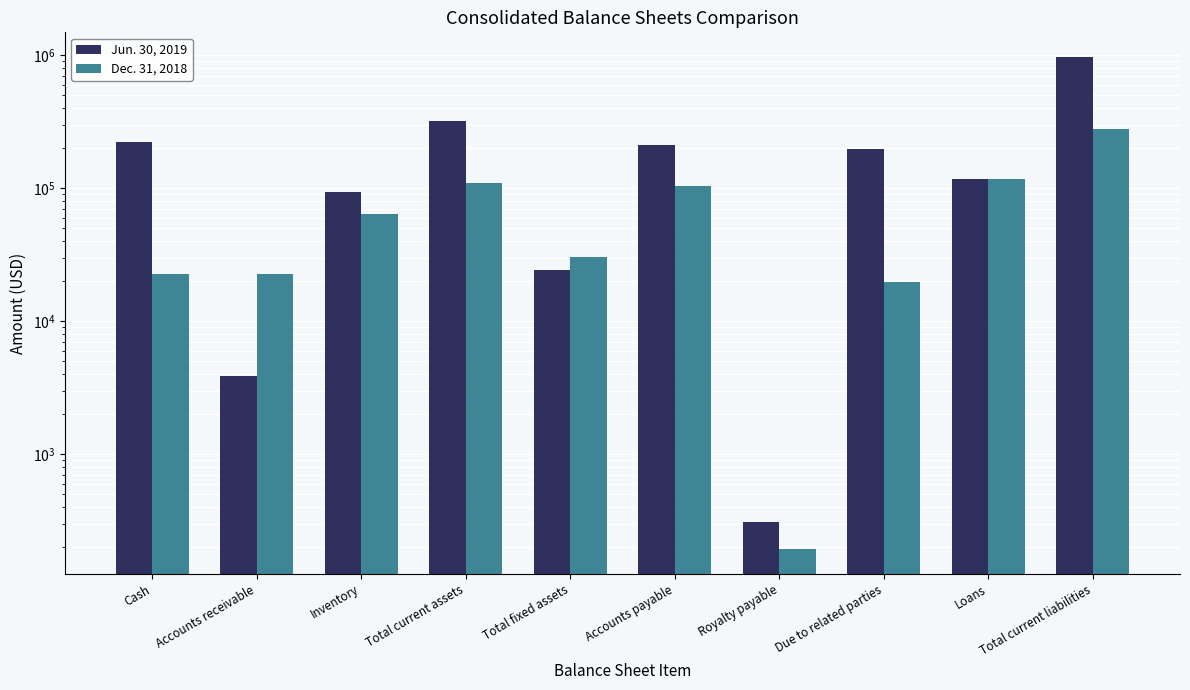

What is the difference between the second highest and minimum values in the Jun. 30, 2019 series?

317079